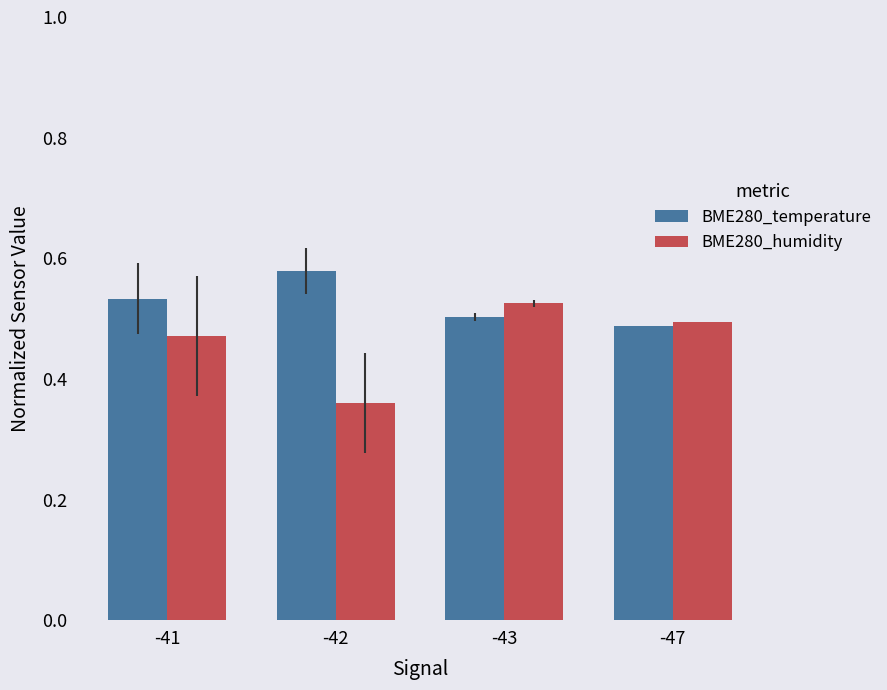

At which category is the sum across all series the highest?

-43